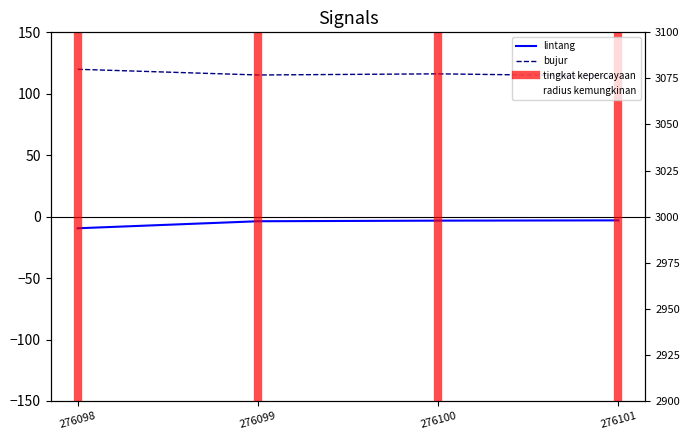

Does the chart have visible grid lines?

No